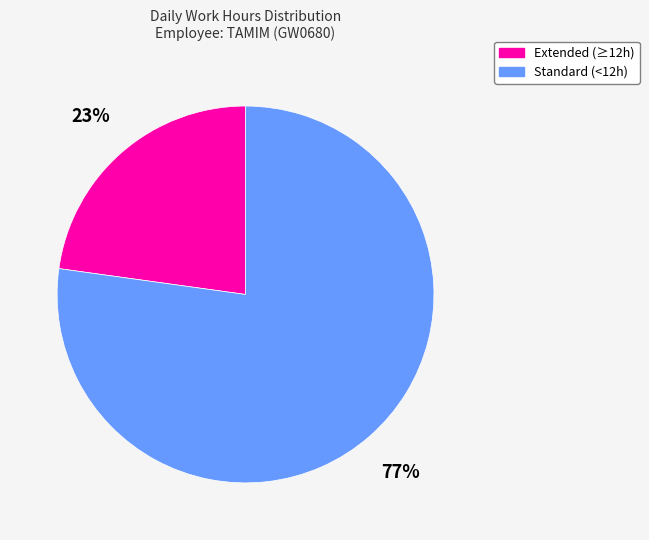

Does any single category account for the majority?

Yes